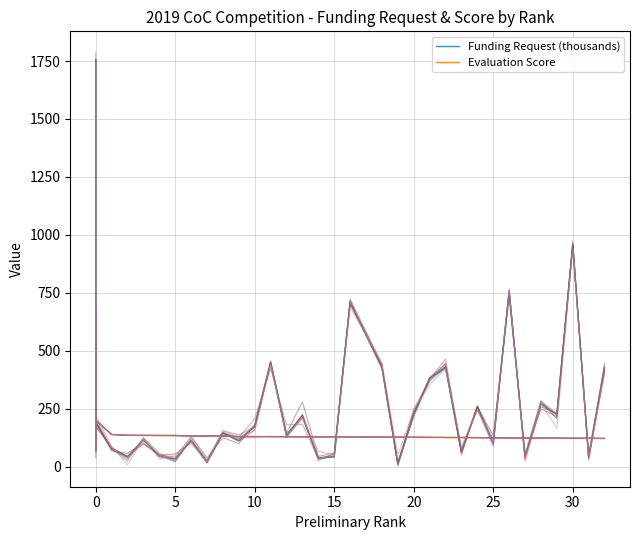

How many data points in Funding Request (thousands) are above 187?

19